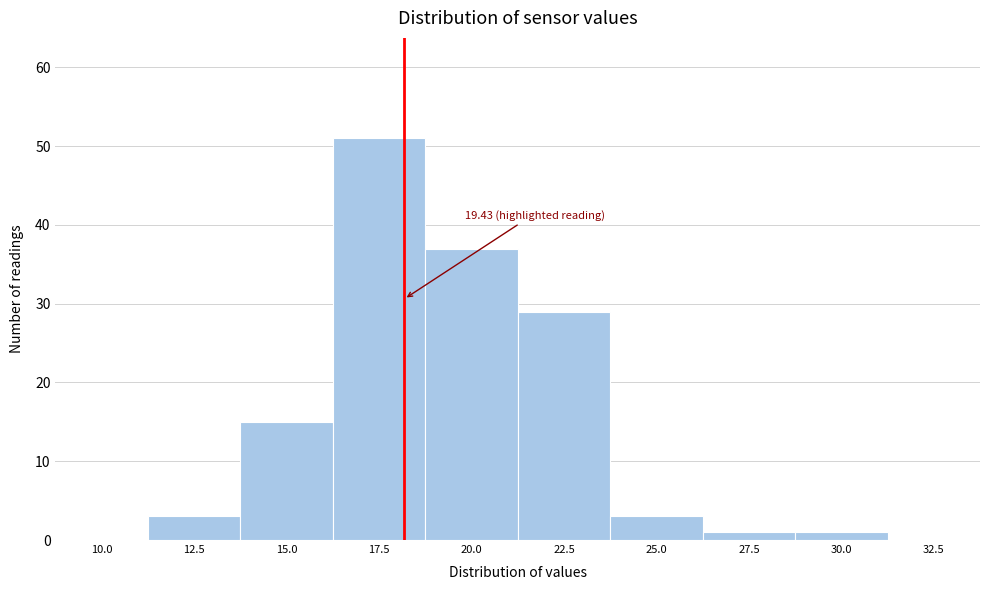

Reading left to right, transcribe all the data shown in this chart.

10.0=0	12.5=3	15.0=15	17.5=51	20.0=37	22.5=29	25.0=3	27.5=1	30.0=1	32.5=0